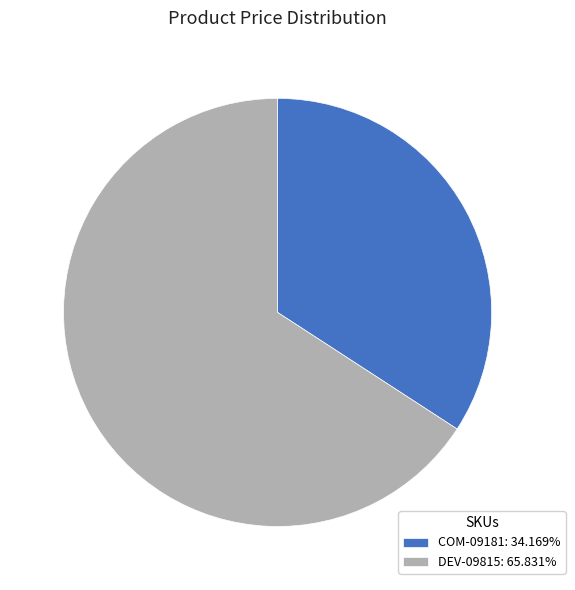

What is the ratio of the value at DEV-09815 to the value at COM-09181?

1.9